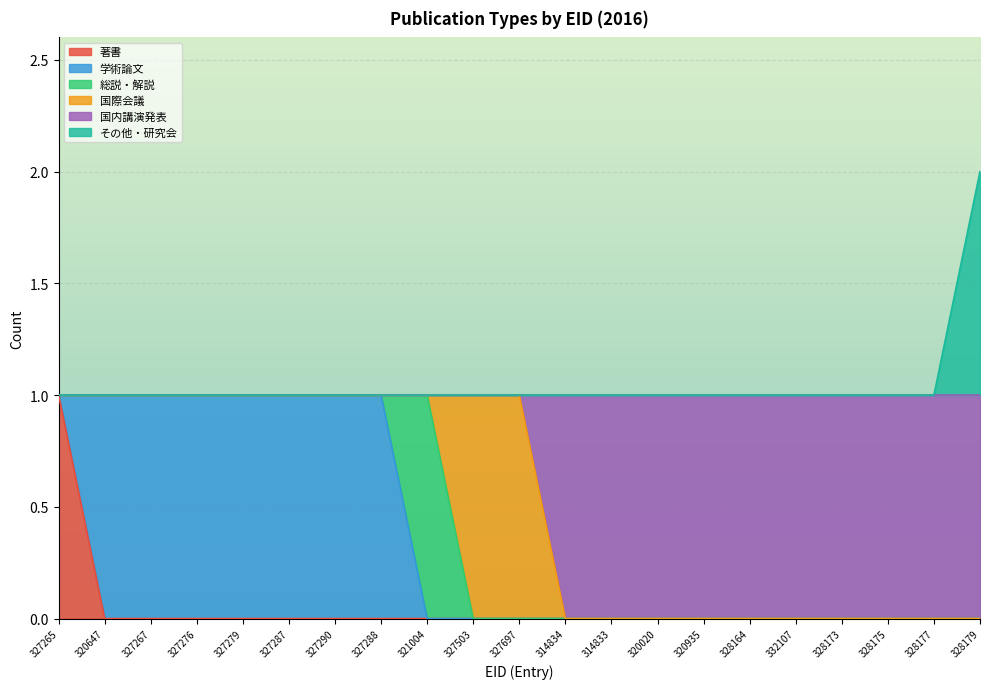

What is the greatest value displayed?

2